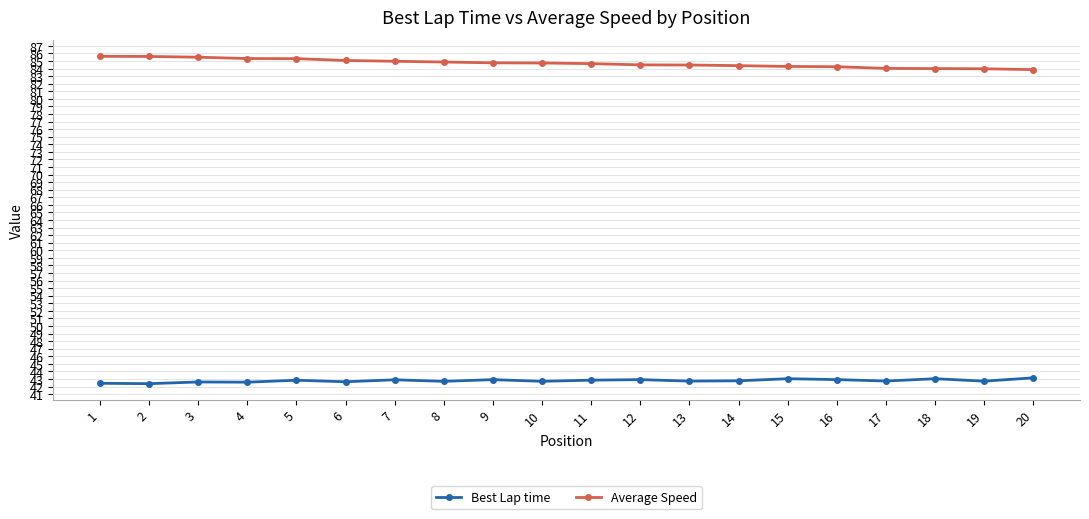

What is the spread (max minus min) of values at 5?

42.5